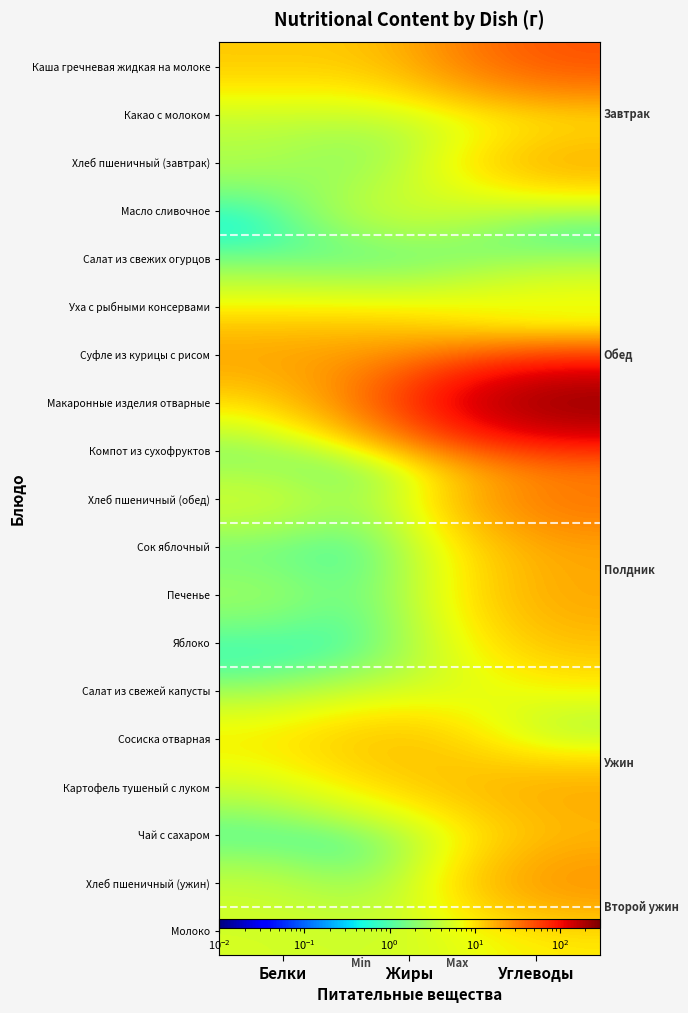

Which series has the widest spread of values?

Макаронные изделия отварные